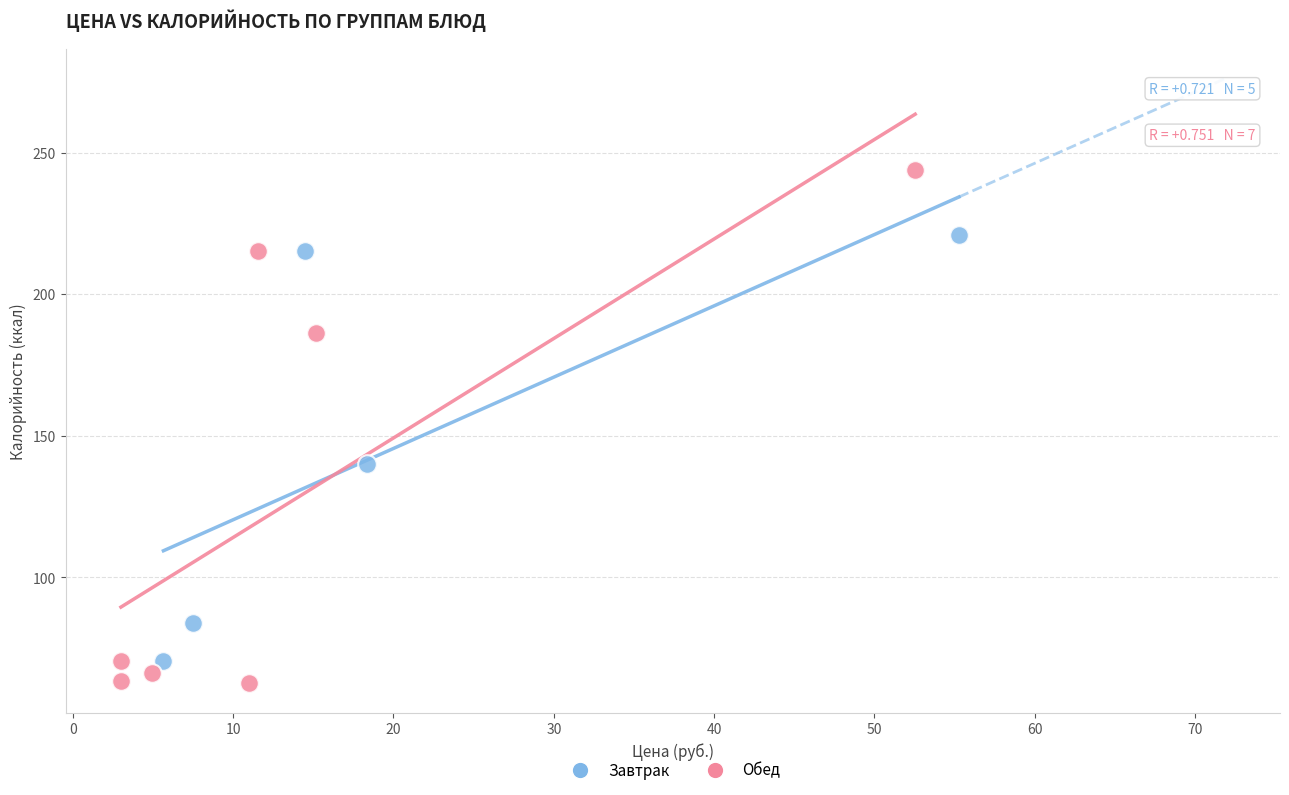

Which series contains the highest Y value?

Обед